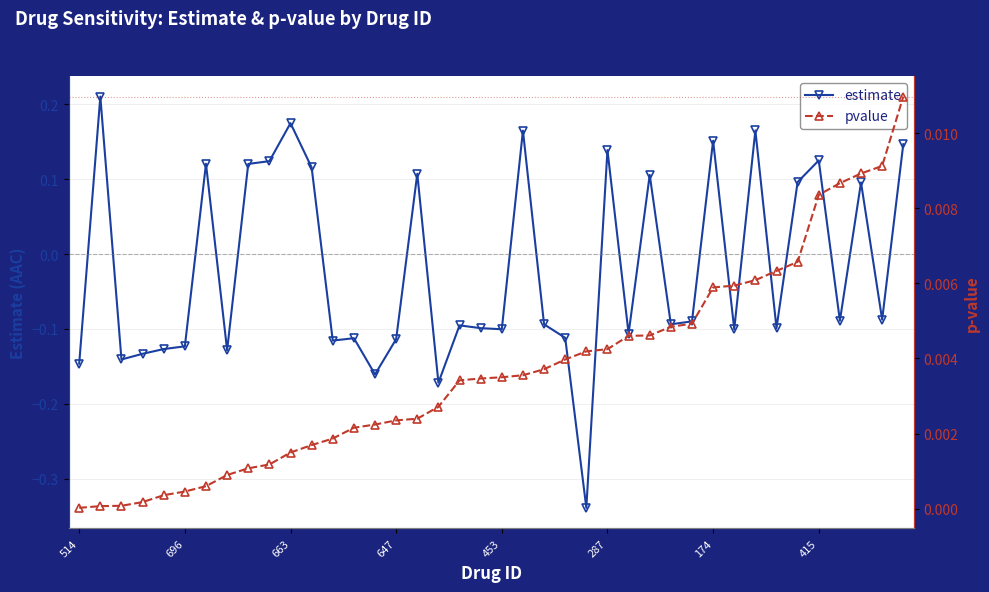

Count the estimate values in the range 0 to 1.

16